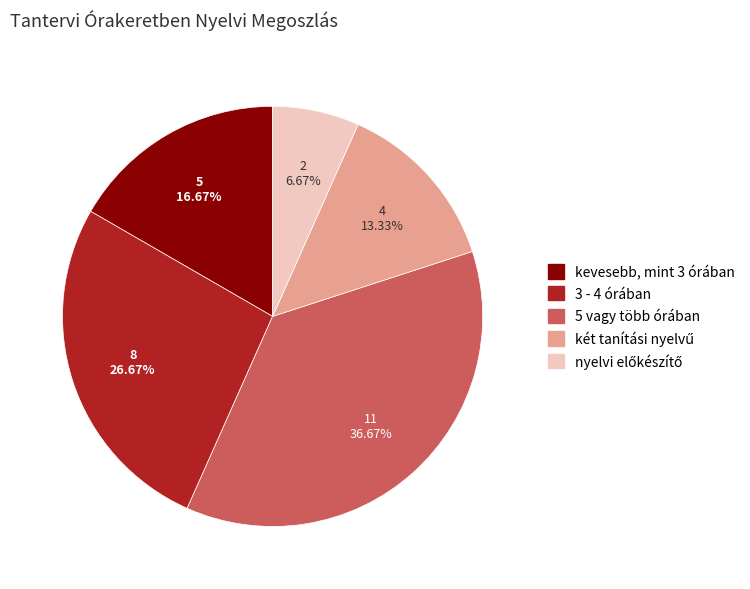

Does 3 - 4 órában represent more than half of the total?

No